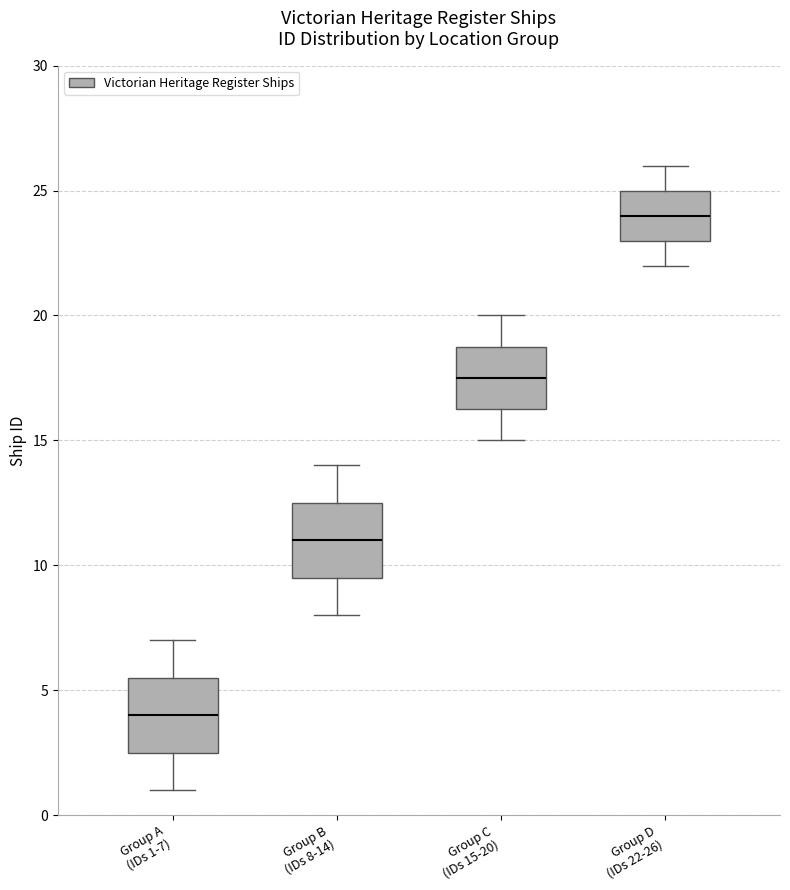

Where does the lower whisker of the box for Group D (IDs 22-26) end on the y-axis? The values are not printed on the chart, so give them approximately, as read against the axis.

22.0